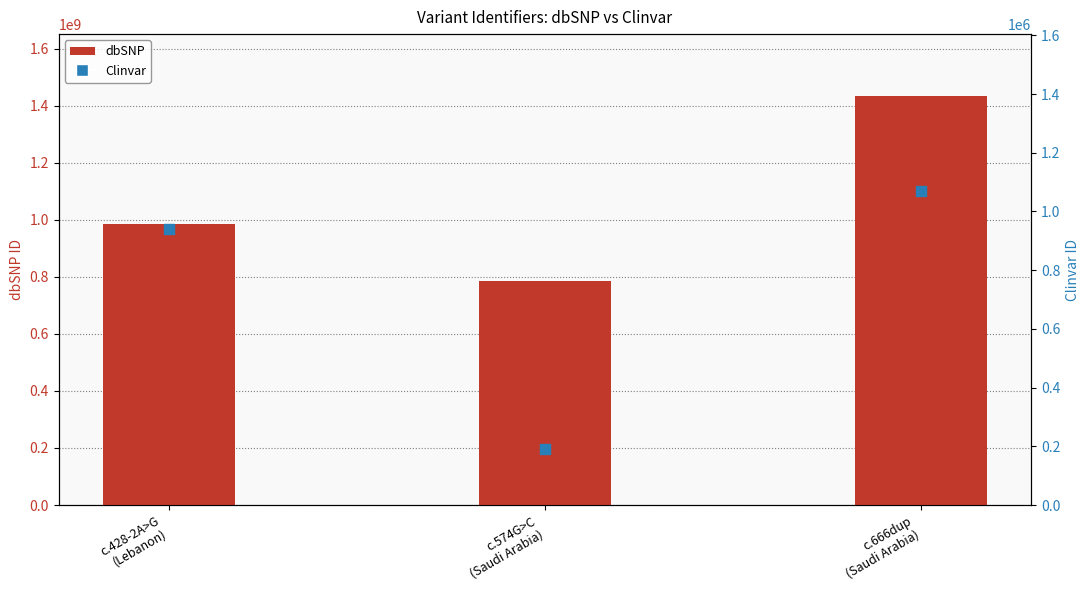

At how many categories does at least one series exceed 1223008183?

1